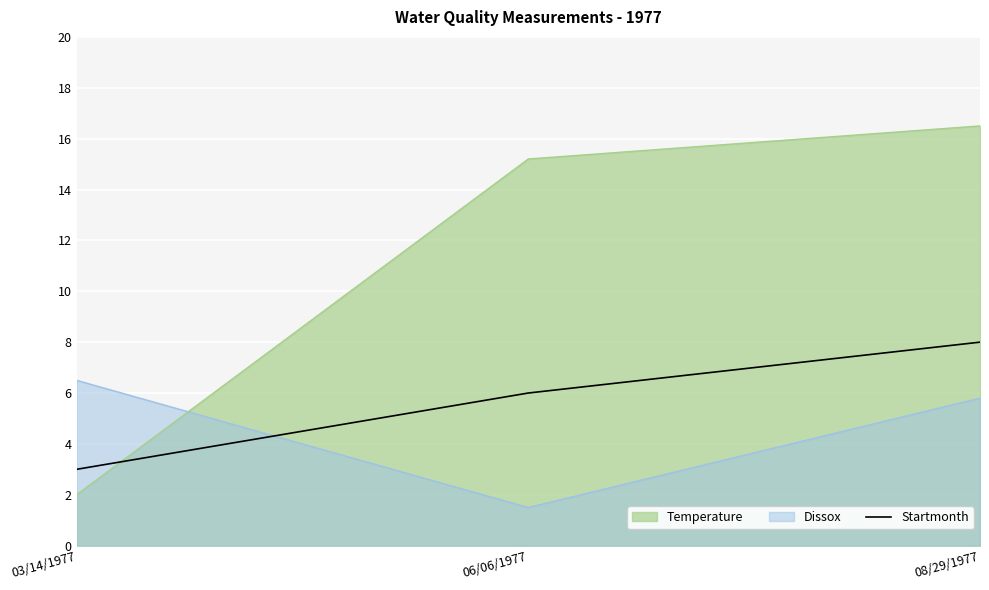

What is the average value?

6